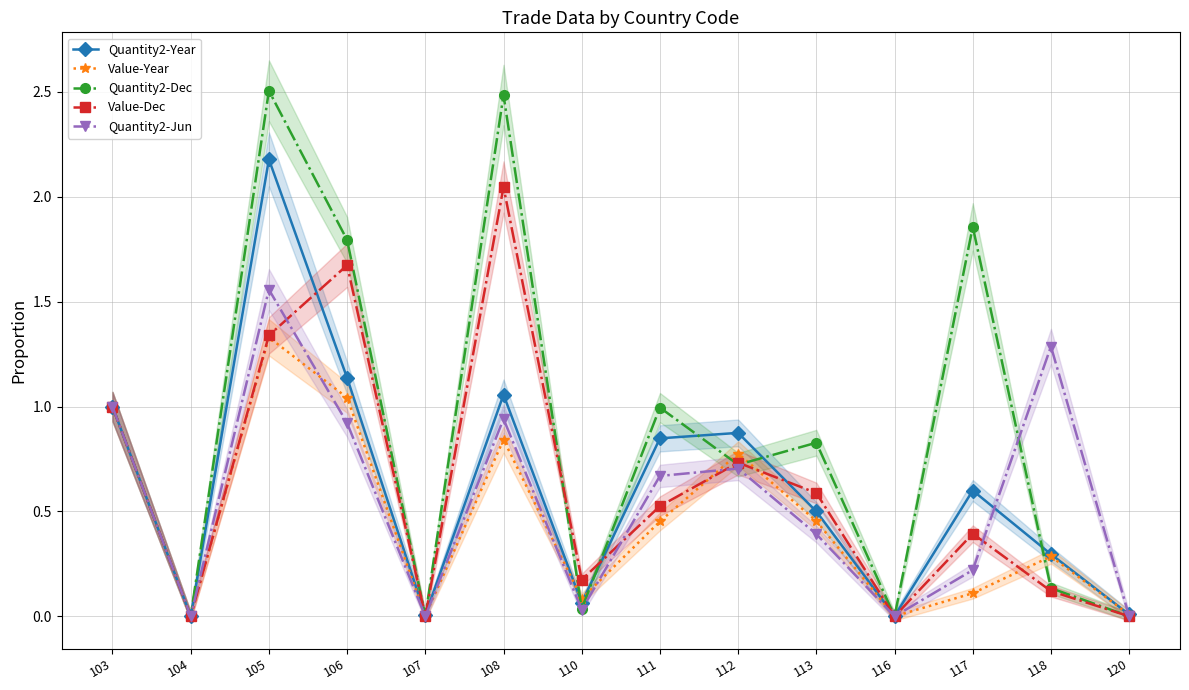

What is the difference between the maximum and minimum values in the Value-Year series?

1.3